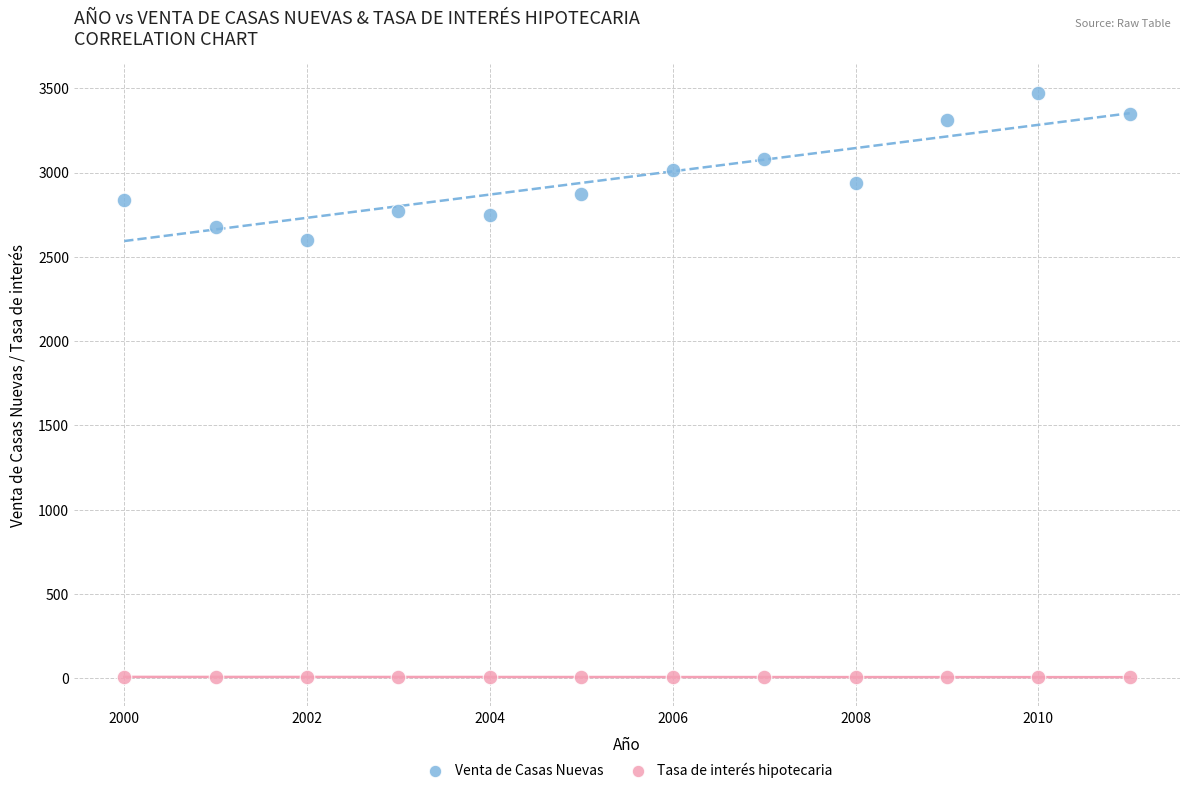

Which series has the largest Y range (max minus min)?

Venta de Casas Nuevas